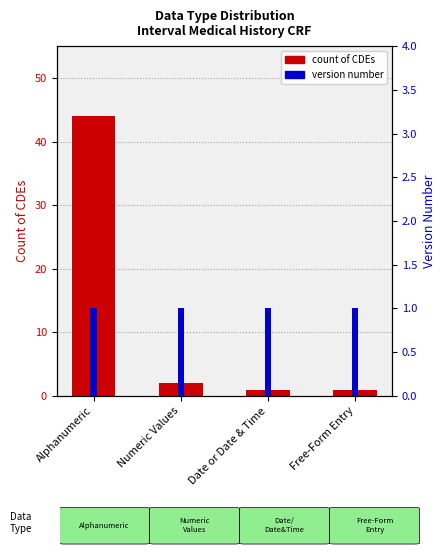

Reading left to right, list all the values displayed in this chart.

Count of CDEs: Alphanumeric=44	Numeric Values=2	Date or Date & Time=1	Free-Form Entry=1
Version Number: Alphanumeric=1	Numeric Values=1	Date or Date & Time=1	Free-Form Entry=1